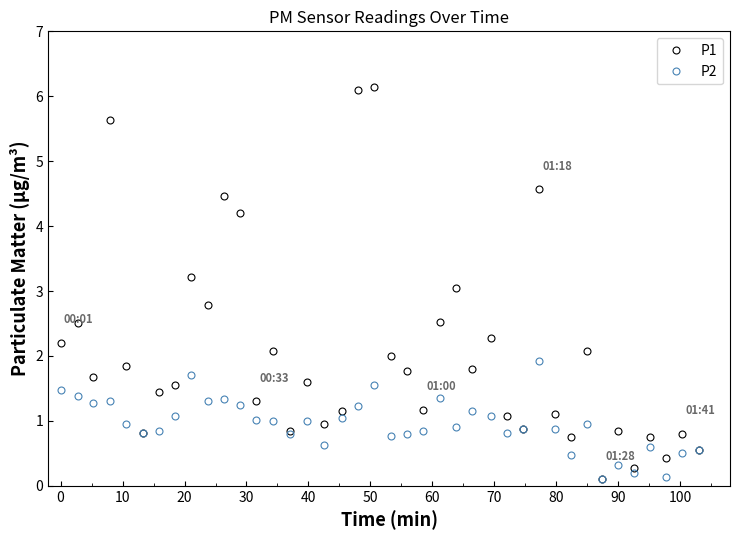

List the series in order of their overall mean, highest first.

P1, P2